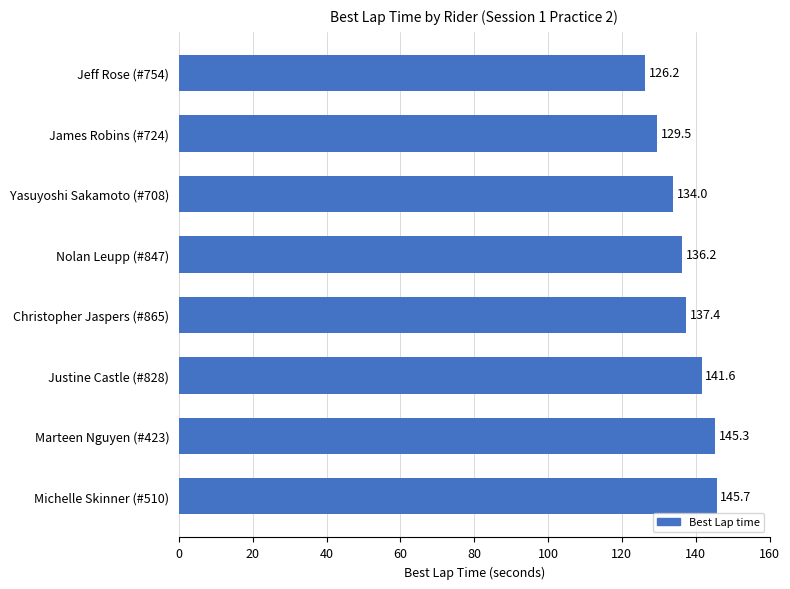

Reading bottom to top, extract all data points from this chart.

Michelle Skinner (#510)=145.7	Marteen Nguyen (#423)=145.3	Justine Castle (#828)=141.6	Christopher Jaspers (#865)=137.4	Nolan Leupp (#847)=136.2	Yasuyoshi Sakamoto (#708)=134.0	James Robins (#724)=129.5	Jeff Rose (#754)=126.2